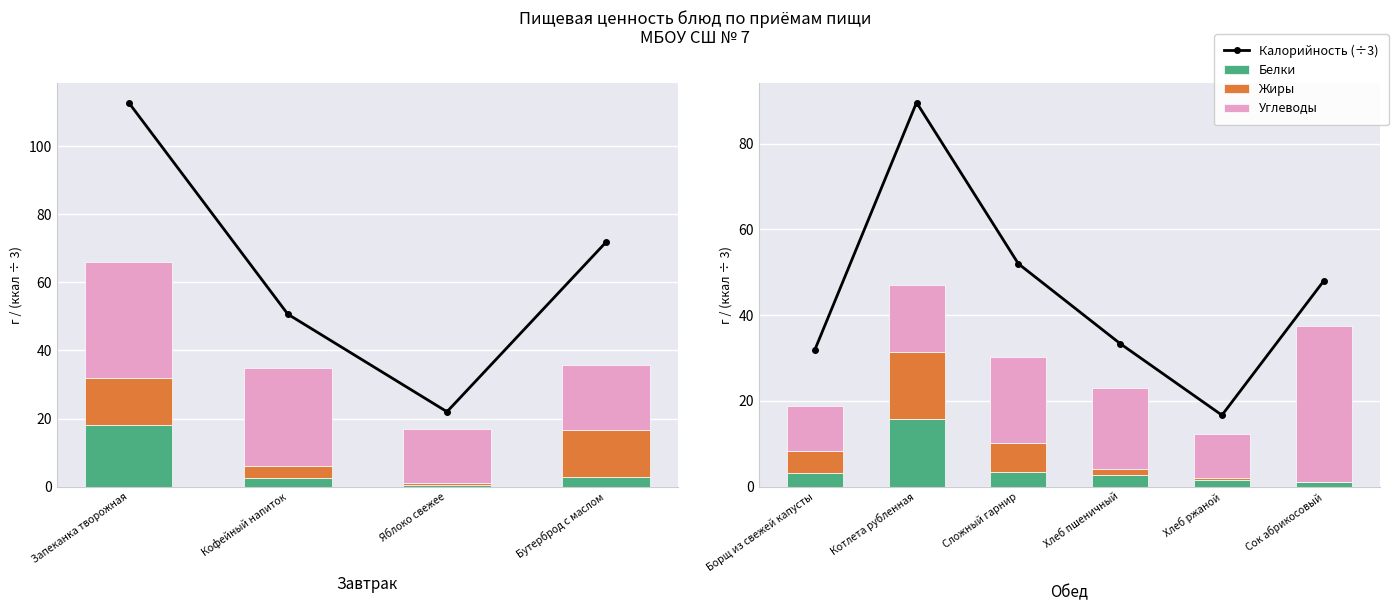

Is it true that Калорийность (÷3) equals 22.0 at Яблоко свежее?

True